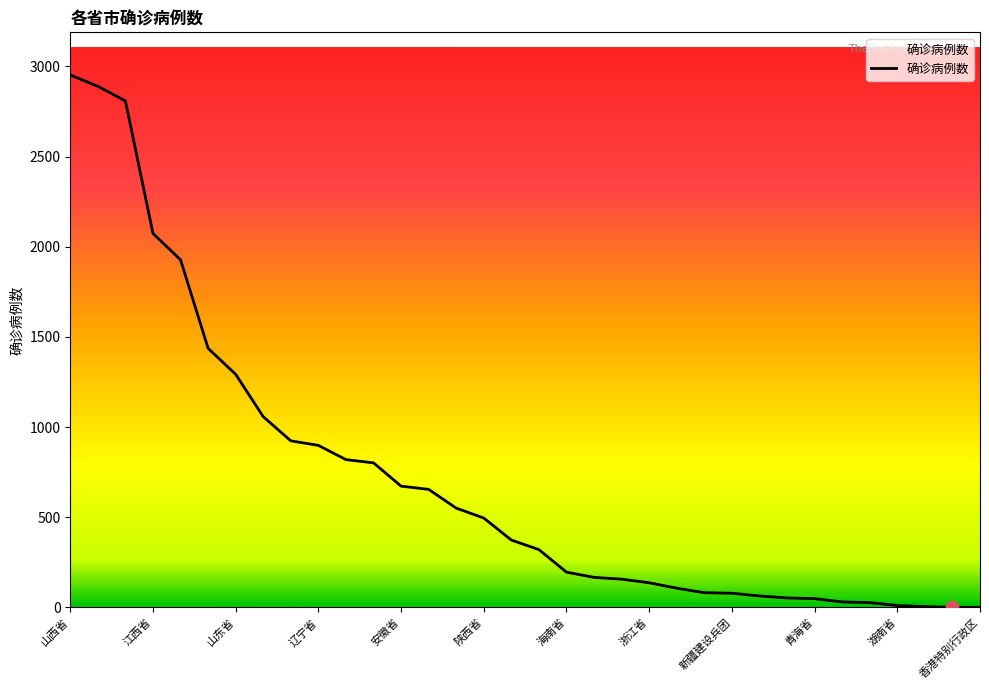

What is the difference between the maximum and minimum values?

2952